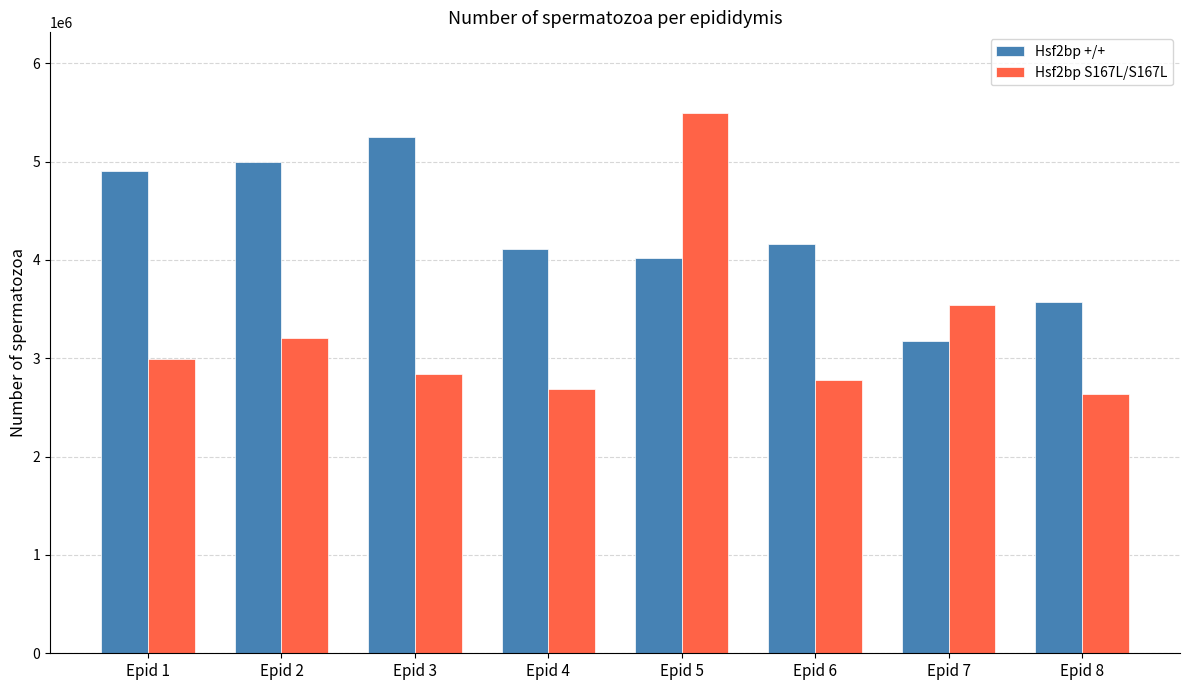

What is the total value across all series at Epid 5?

9516667